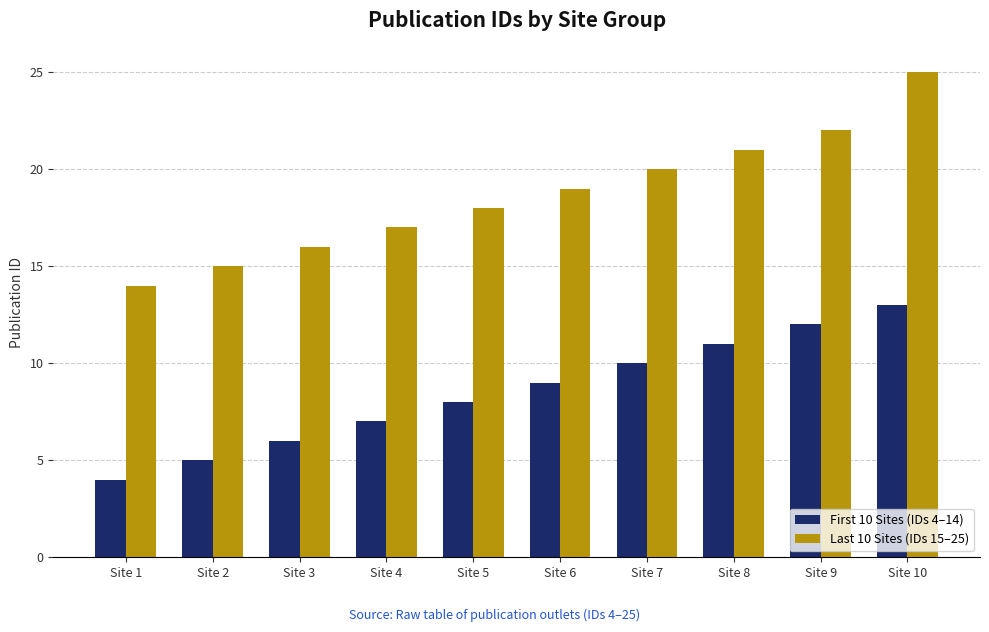

How many categories are shown in the chart?

10